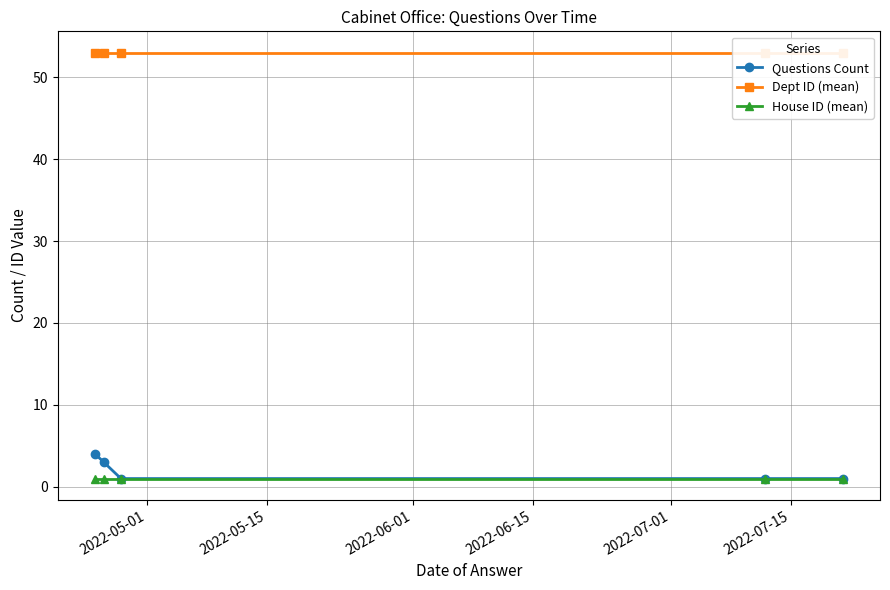

True or false: Questions Count and Dept ID (mean) intersect in this chart.

False